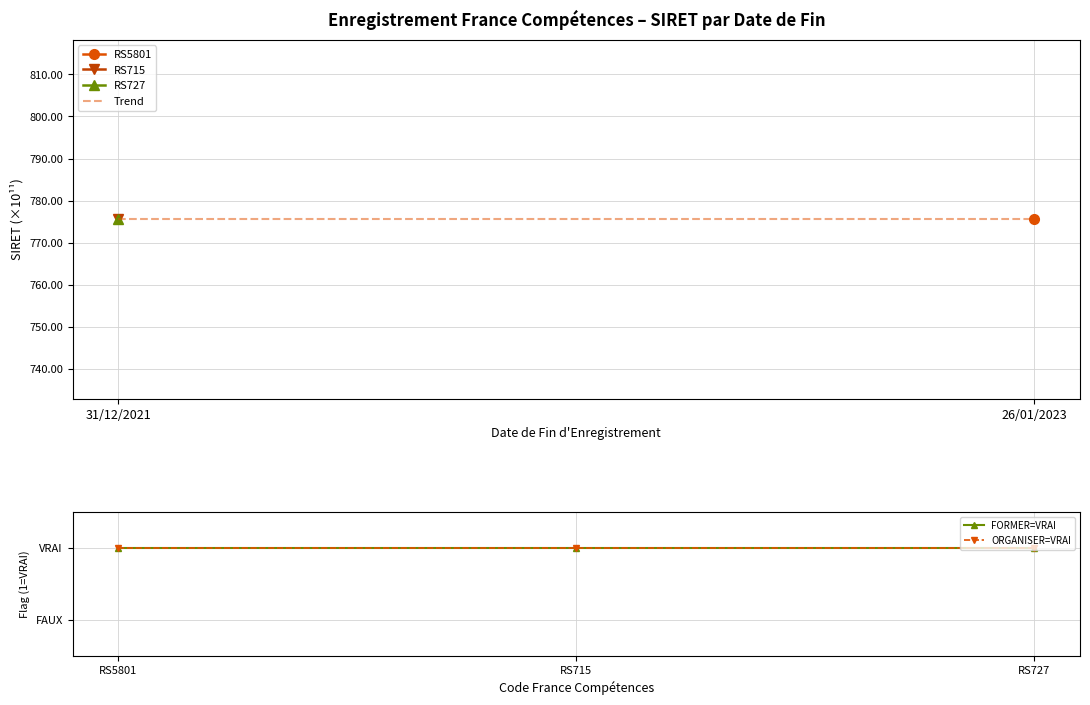

What is the maximum value for Trend?

775.6